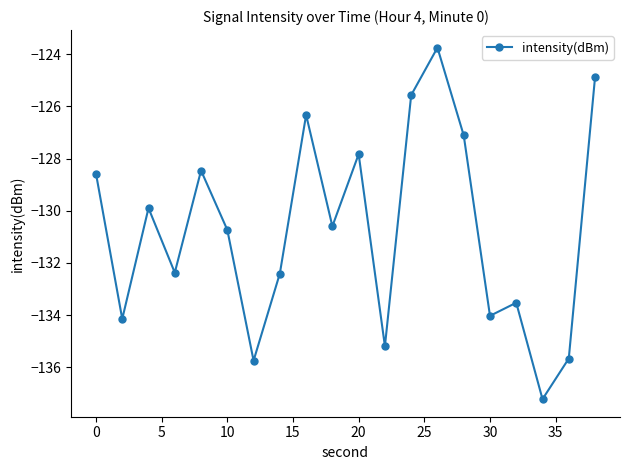

Reading right to left, what are all the values shown in this chart?

-124.9	-135.7	-137.2	-133.5	-134.0	-127.1	-123.8	-125.6	-135.2	-127.8	-130.6	-126.3	-132.4	-135.7	-130.7	-128.5	-132.4	-129.9	-134.1	-128.6